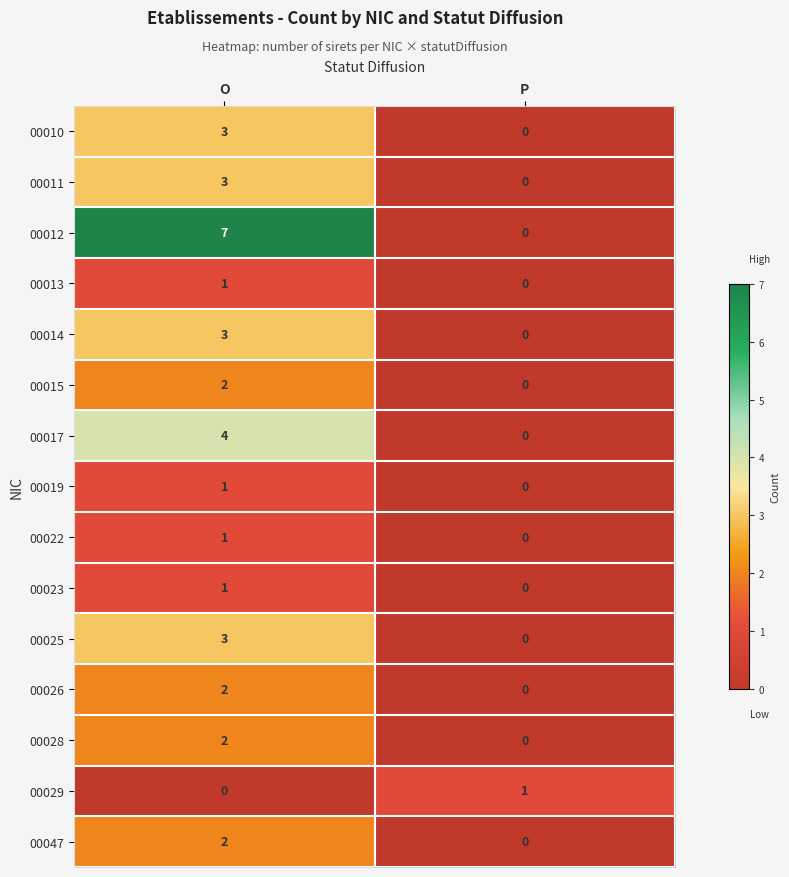

What is the sum of all 00017 values?

4